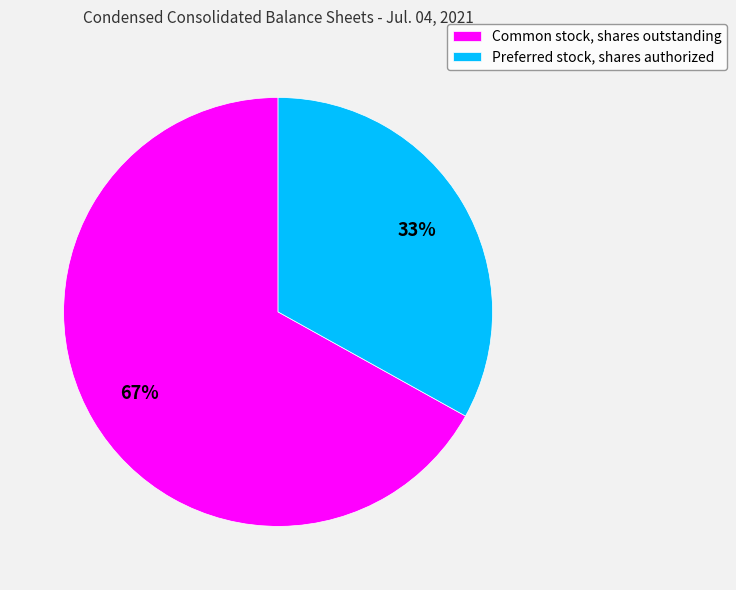

Combined, do Preferred stock, shares authorized and Common stock, shares outstanding account for over 50%?

Yes